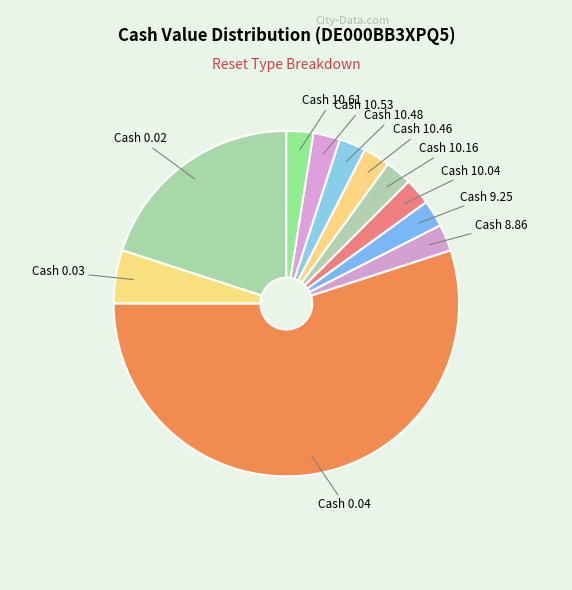

How many slices are in this pie chart?

11